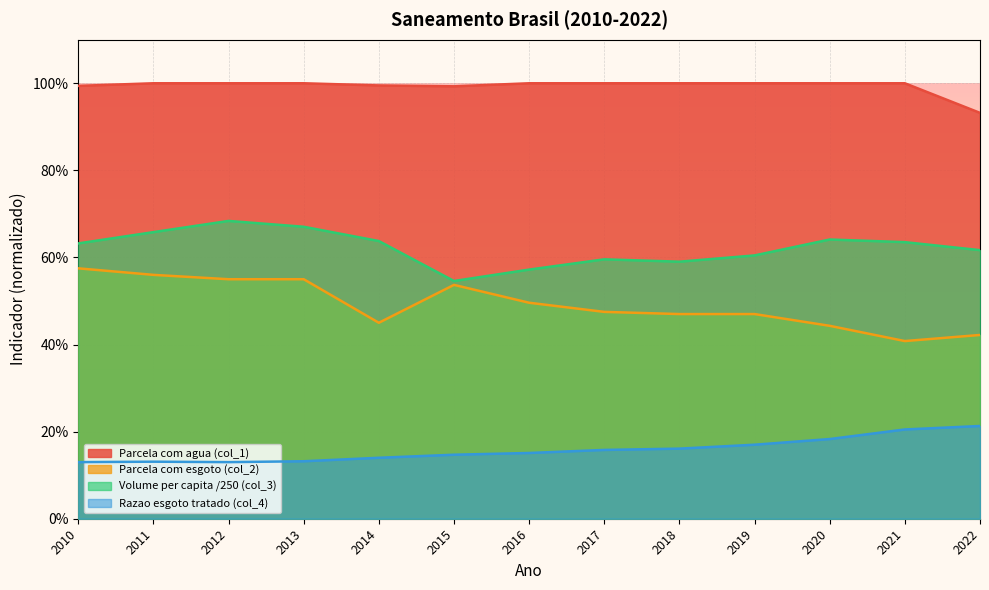

What is the spread (max minus min) of values at 2020?

0.8